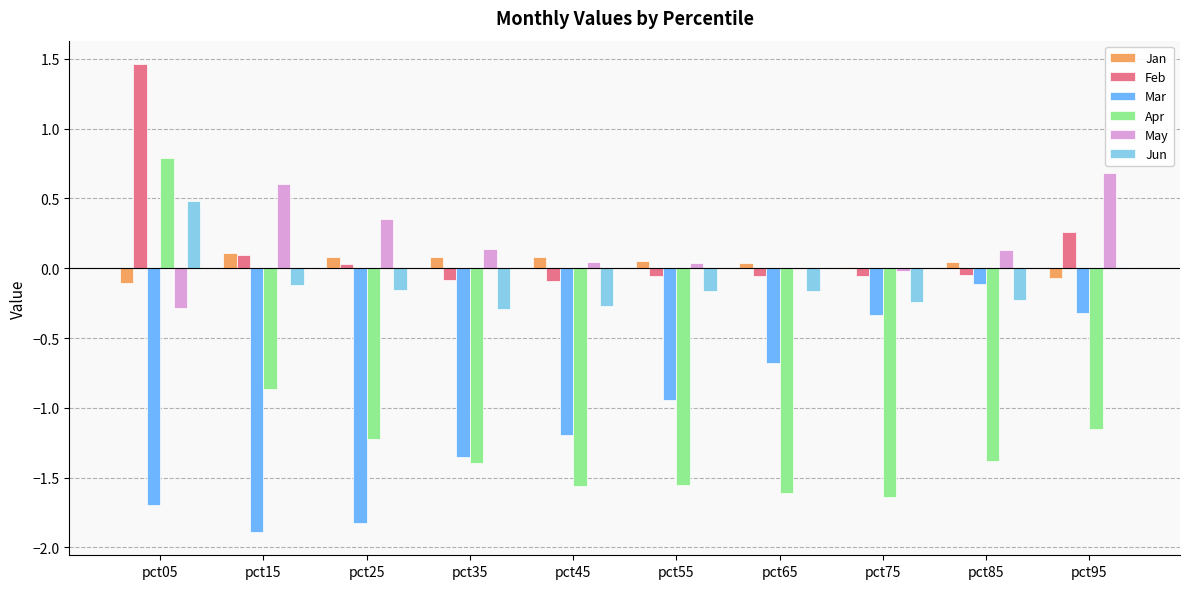

Is the value of May at pct25 greater than the value of Apr at pct05?

No